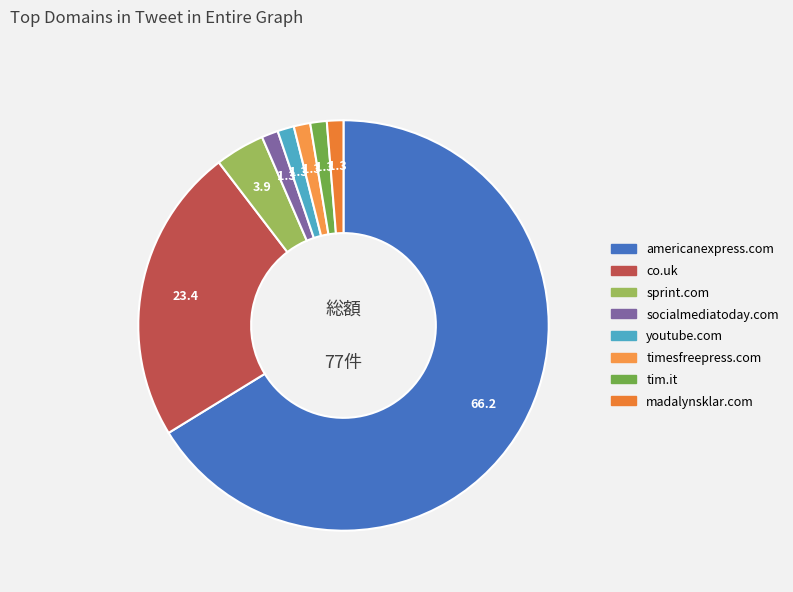

What percentage is the americanexpress.com slice, to the nearest percent?

66%